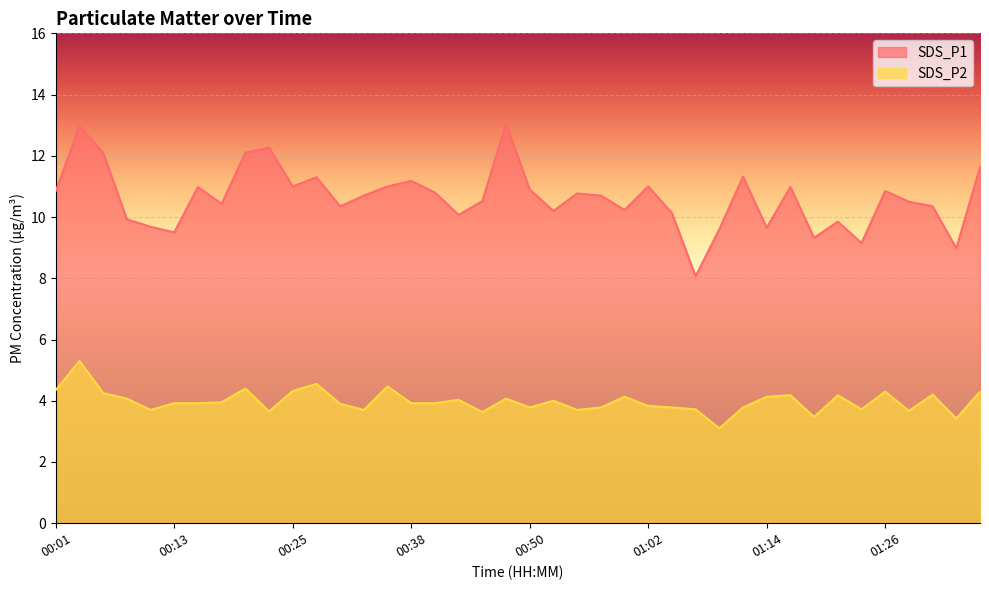

What is the value of the SDS_P2 point at the 29th from the left?

3.1